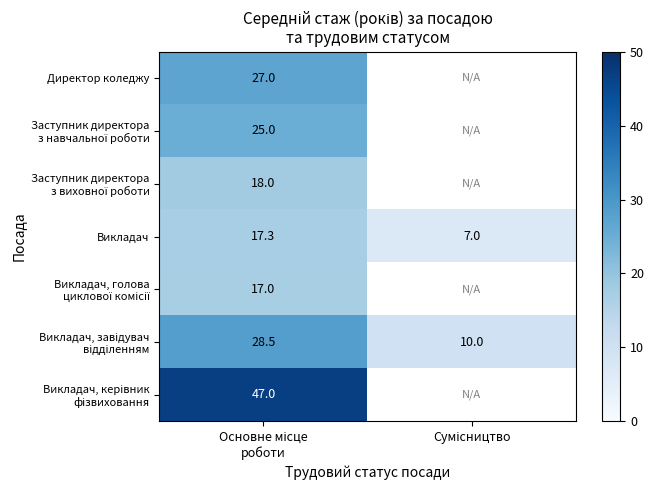

Between Основне місце роботи and Сумісництво, which series saw the biggest shift?

Викладач, завідувач відділенням